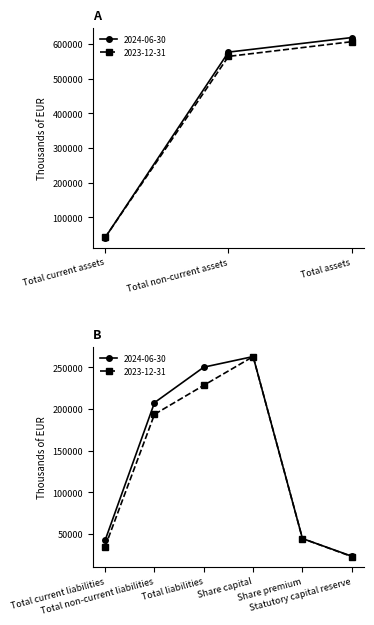

What is the maximum value shown in the chart?

618033